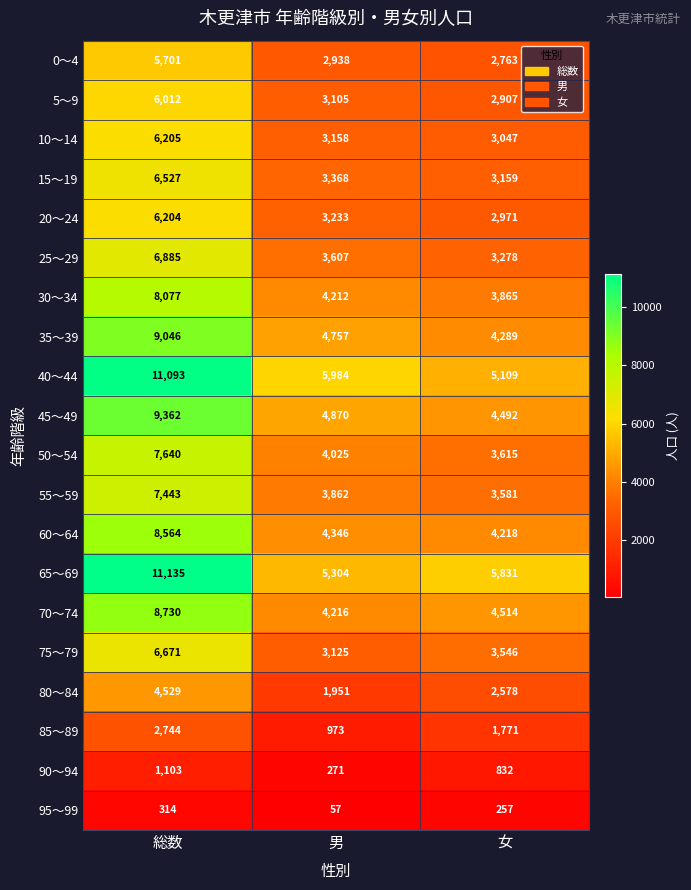

Is it true that 10～14 equals 2078 at 男?

False